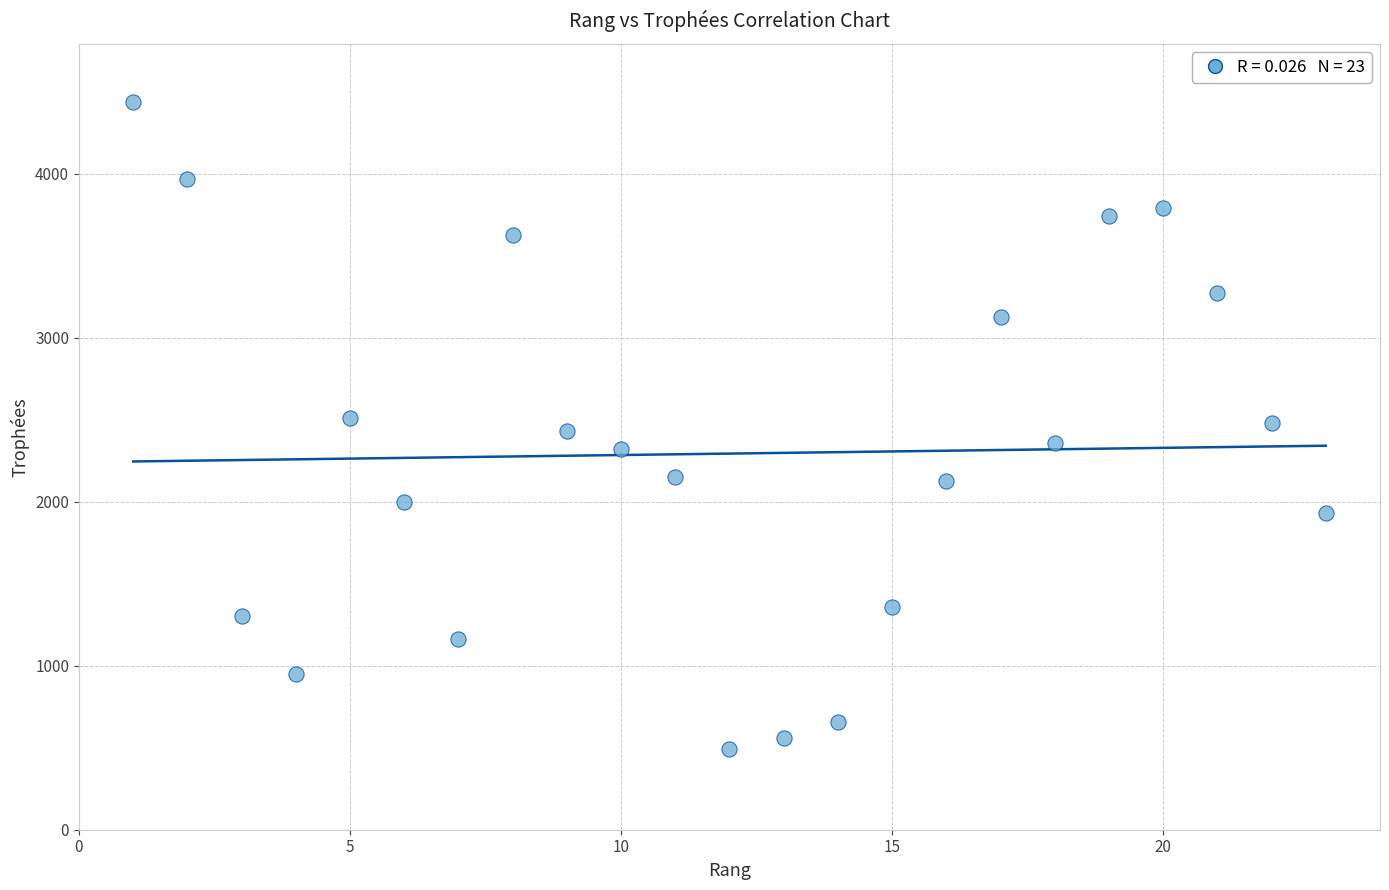

What is the range of Y values (max minus min)?

3944